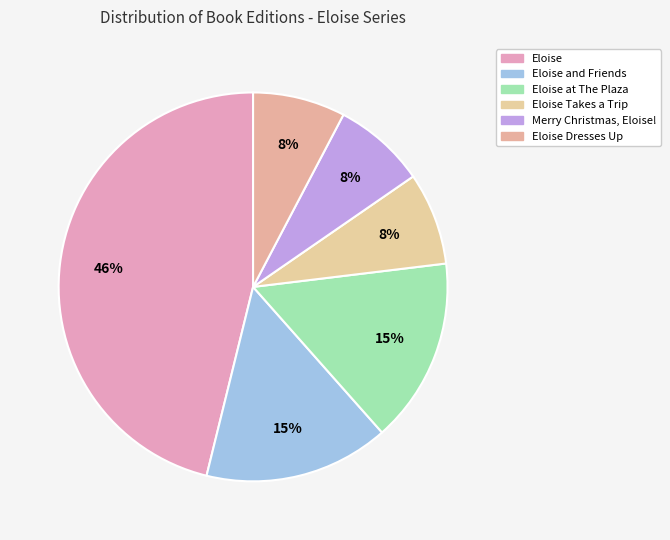

To the nearest percent, what is the difference between the largest and smallest slice percentages?

38%